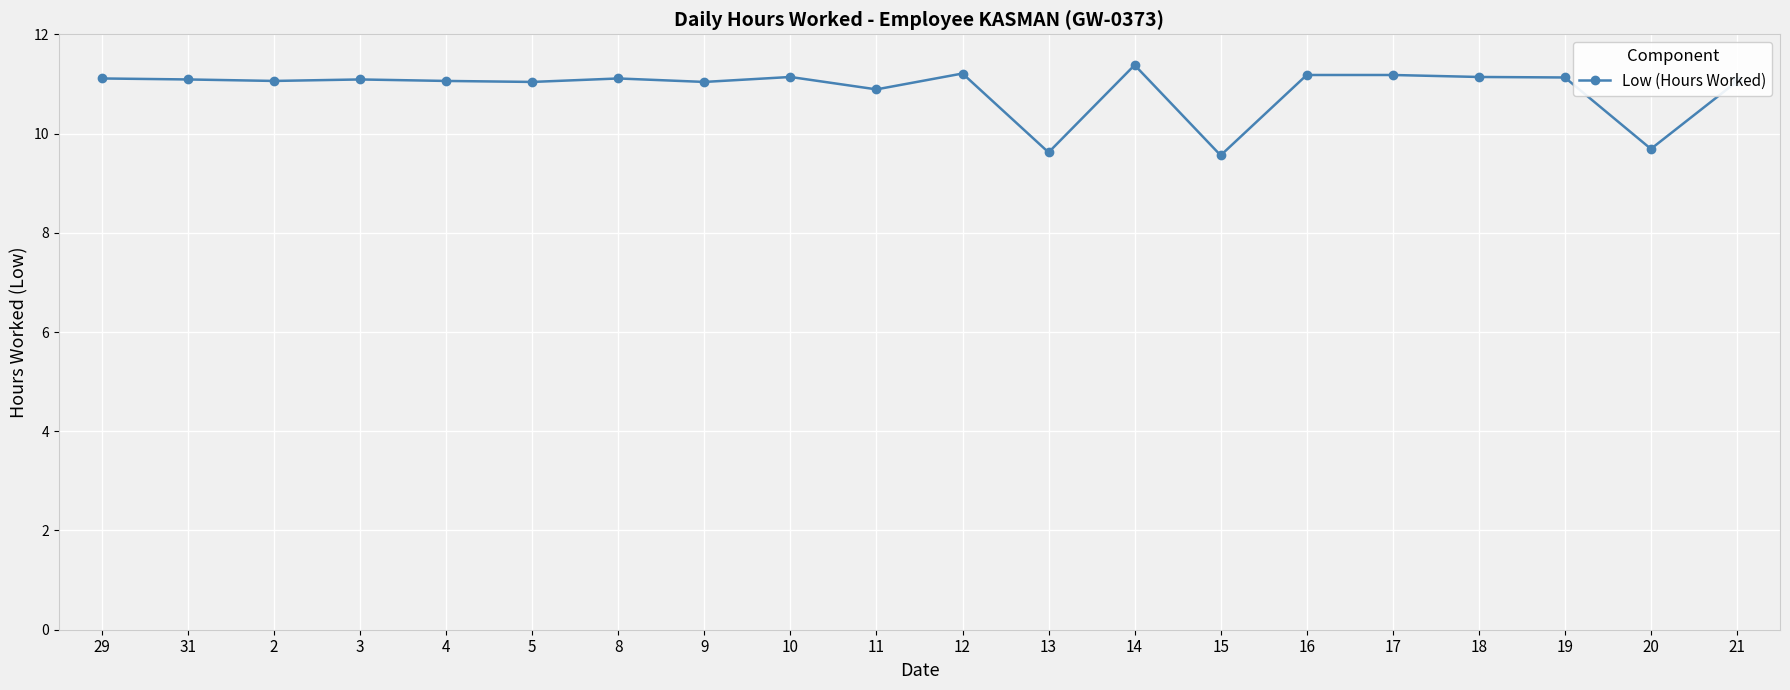

Is this an area chart (filled region under the line)?

No